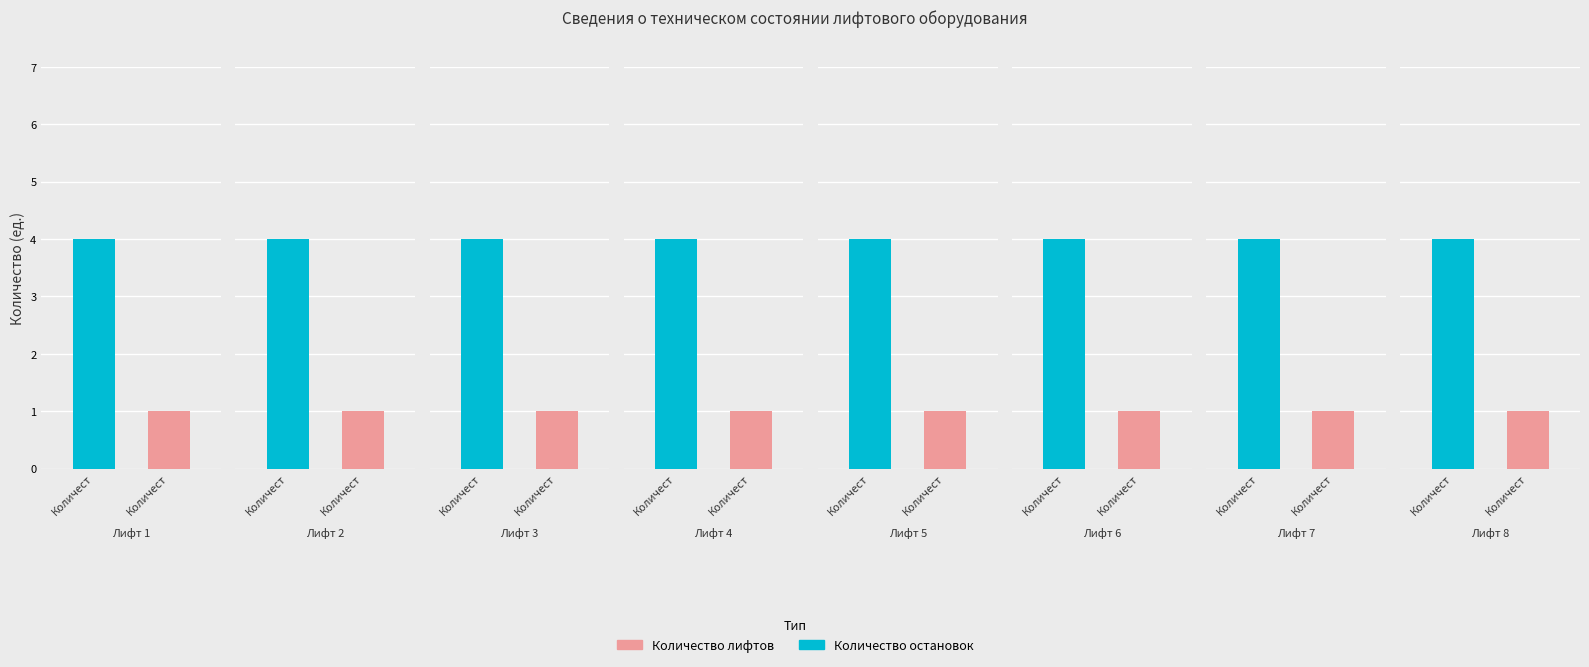

At how many categories does at least one series exceed 3?

8